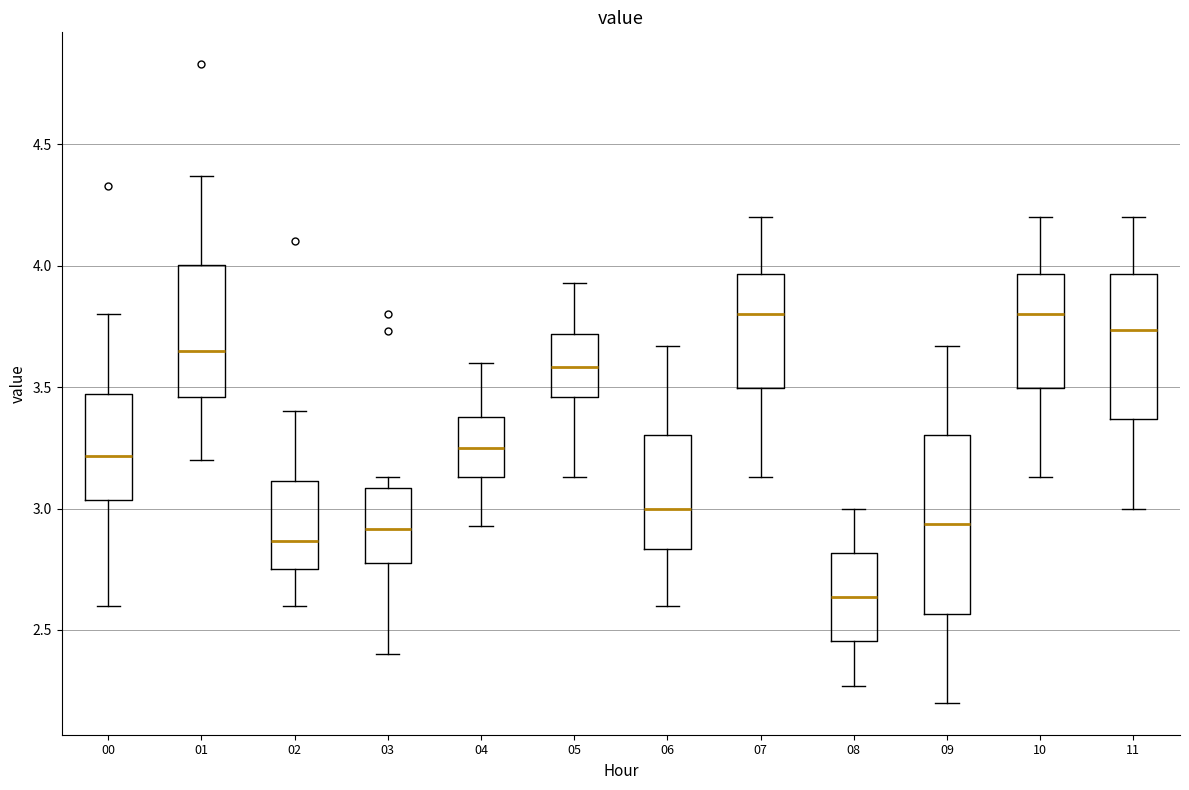

Reading left to right, transcribe this box plot: for each box, give where its median line is, the range the box spans, and where its two whiskers end, as read against the y-axis. The values are not printed on the chart, so give them approximately, as read against the axis.

00: median 3.20, box 3.05 to 3.45, whiskers 2.60 to 3.80
01: median 3.65, box 3.45 to 4.00, whiskers 3.20 to 4.35
02: median 2.85, box 2.75 to 3.10, whiskers 2.60 to 3.40
03: median 2.90, box 2.80 to 3.10, whiskers 2.40 to 3.15
04: median 3.25, box 3.15 to 3.40, whiskers 2.95 to 3.60
05: median 3.60, box 3.45 to 3.70, whiskers 3.15 to 3.95
06: median 3.00, box 2.85 to 3.30, whiskers 2.60 to 3.65
07: median 3.80, box 3.50 to 3.95, whiskers 3.15 to 4.20
08: median 2.65, box 2.45 to 2.80, whiskers 2.25 to 3.00
09: median 2.95, box 2.55 to 3.30, whiskers 2.20 to 3.65
10: median 3.80, box 3.50 to 3.95, whiskers 3.15 to 4.20
11: median 3.75, box 3.35 to 3.95, whiskers 3.00 to 4.20